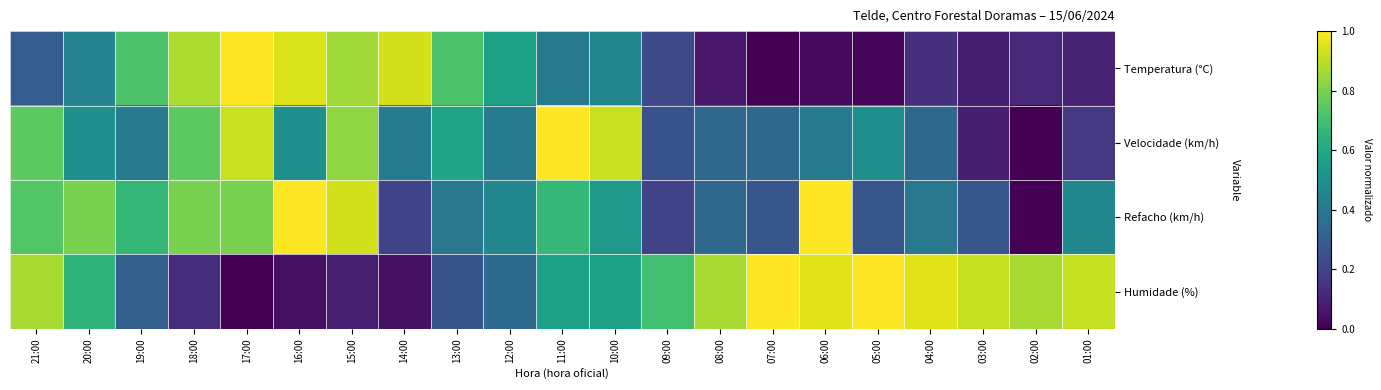

What is the difference between the highest and lowest values at 10:00?

0.5